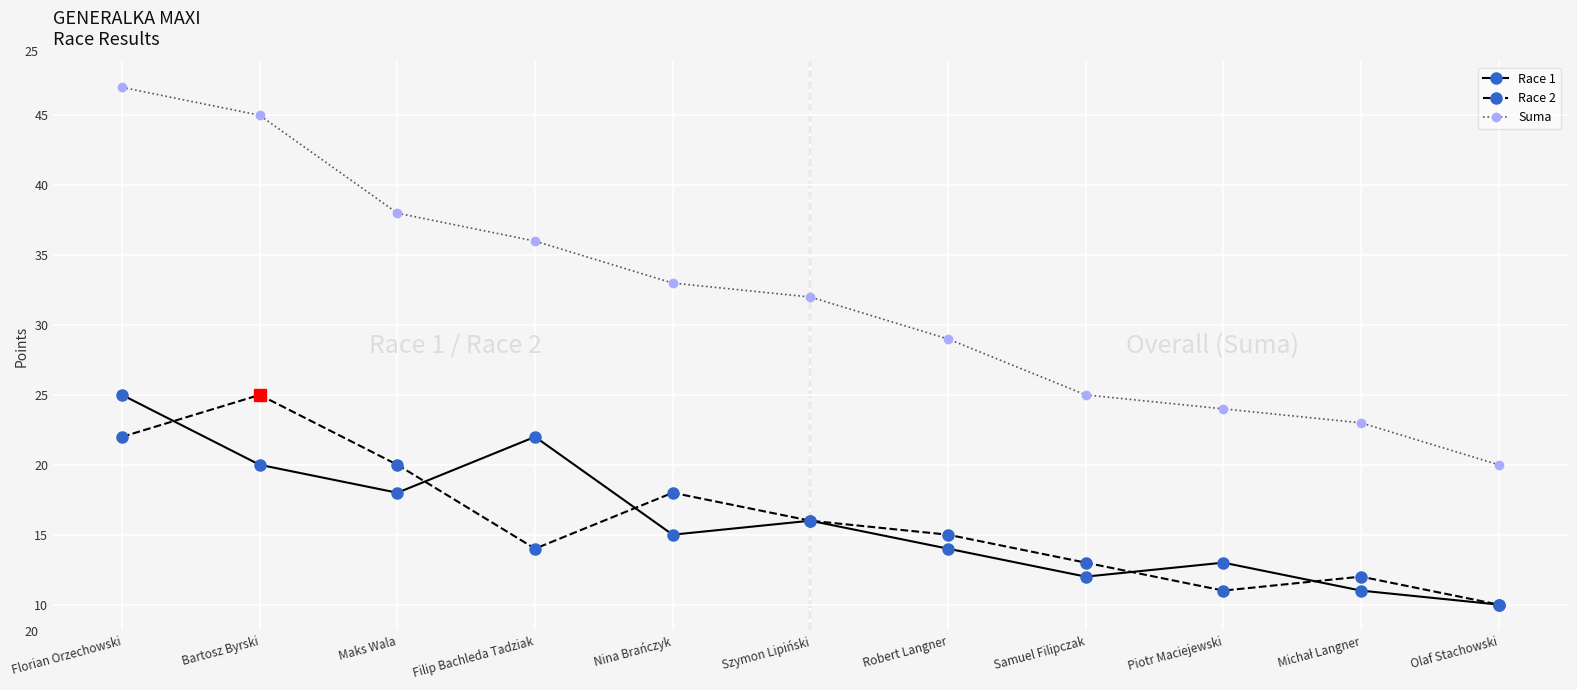

Reading right to left, extract all data points from this chart.

Race 1: 10	11	13	12	14	16	15	22	18	20	25
Race 2: 10	12	11	13	15	16	18	14	20	25	22
Suma: 20	23	24	25	29	32	33	36	38	45	47